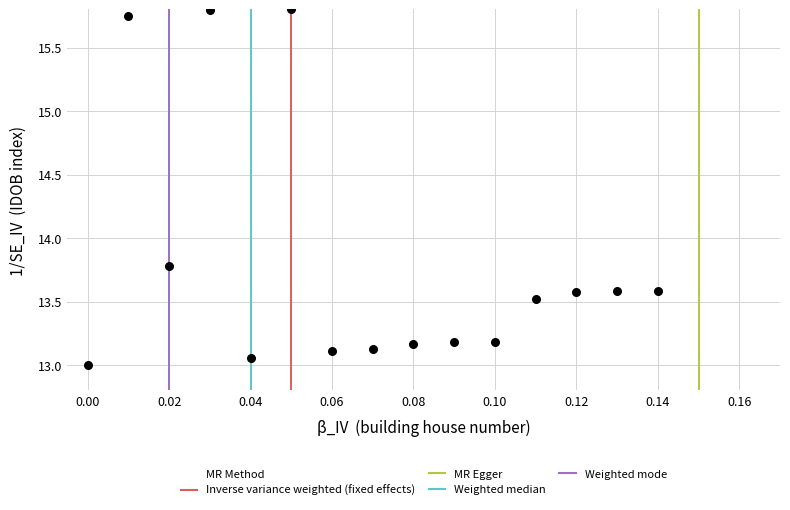

What Y value in the scatter plot is closest to 14?

13.8